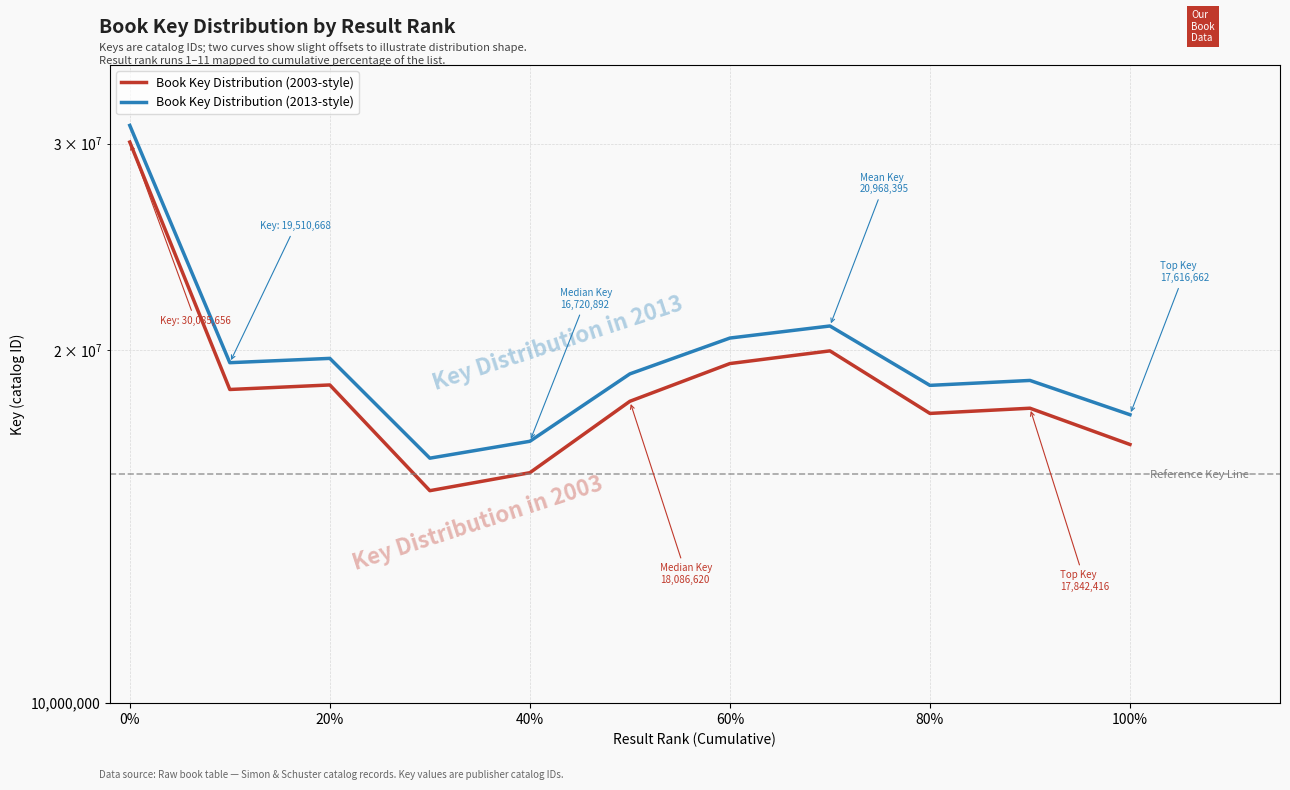

Rank the series at 0% from lowest to highest value.

Book Key Distribution (2003-style), Book Key Distribution (2013-style)